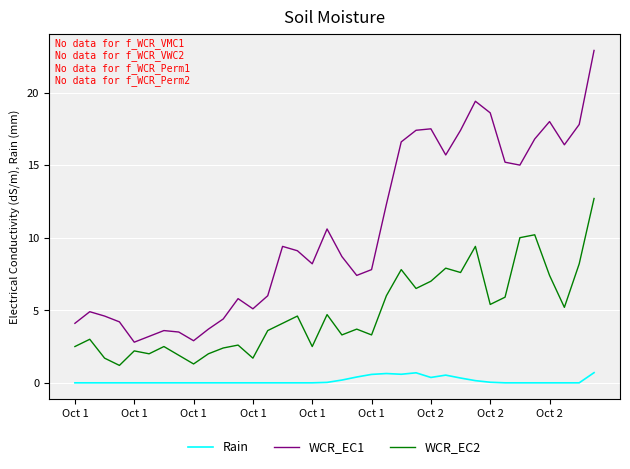

True or false: Rain and WCR_EC2 cross at least once.

False